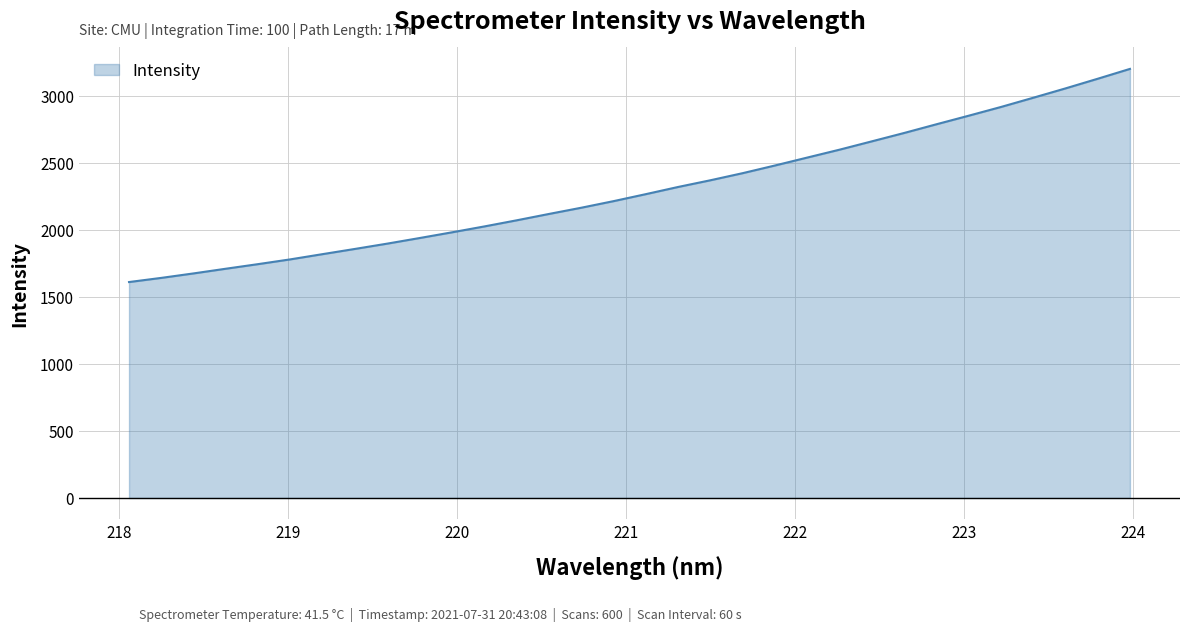

What is the maximum value shown in the chart?

3200.2